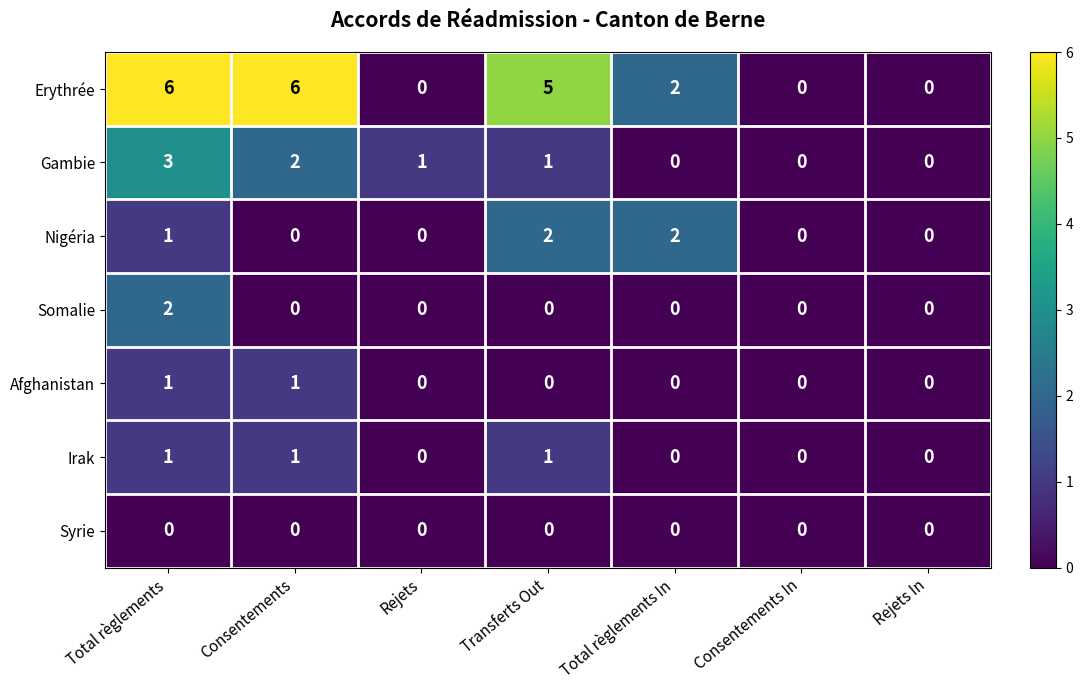

Is the value of Afghanistan at Rejets greater than the value of Nigéria at Total règlements?

No